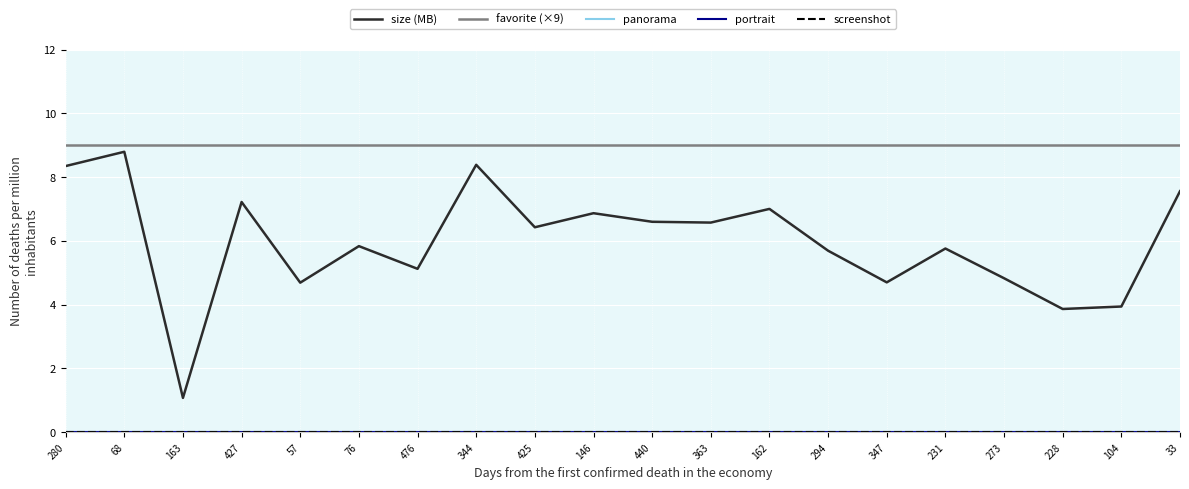

True or false: screenshot has more than 1 points higher than both neighbors.

False